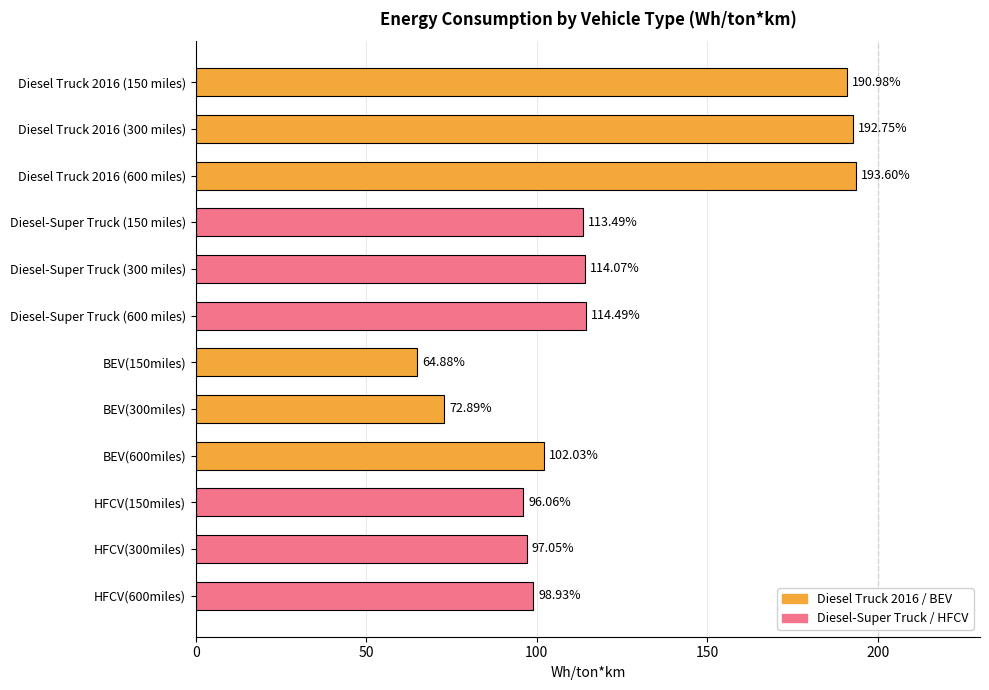

What is the greatest value displayed?

193.6